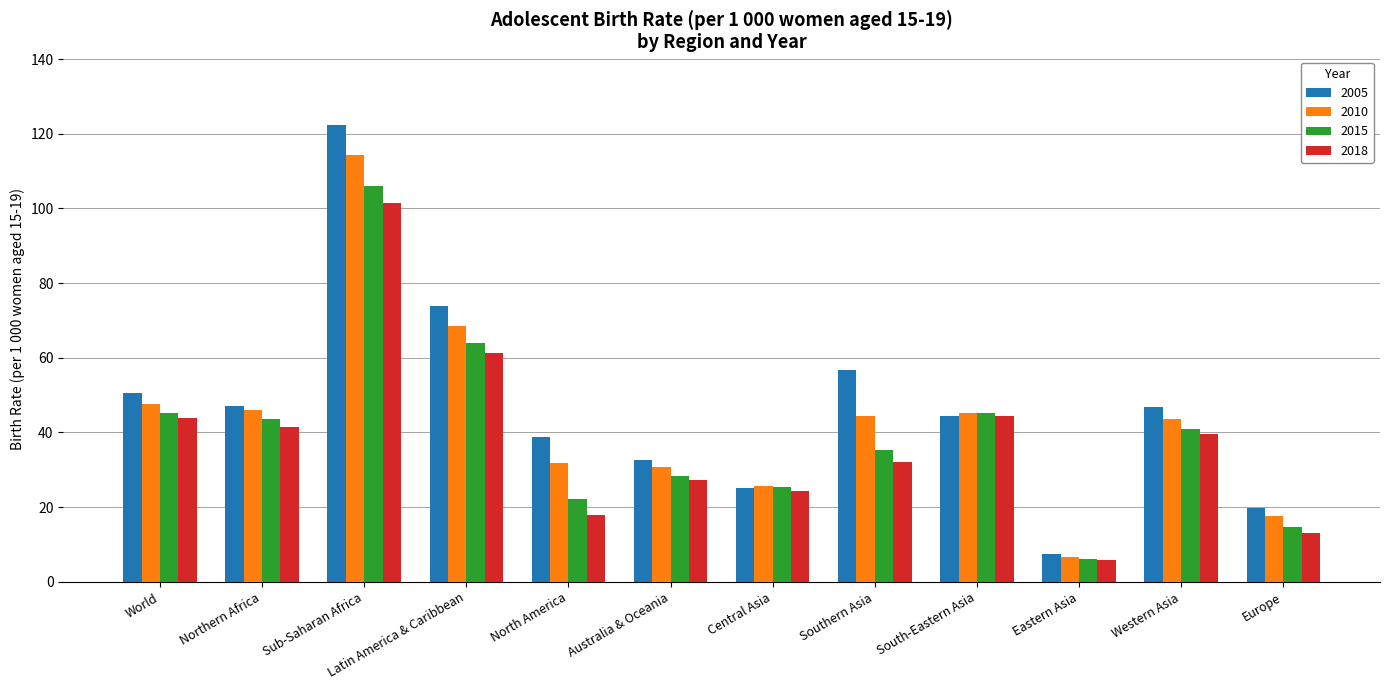

What is the average value of the 2005 series?

47.1